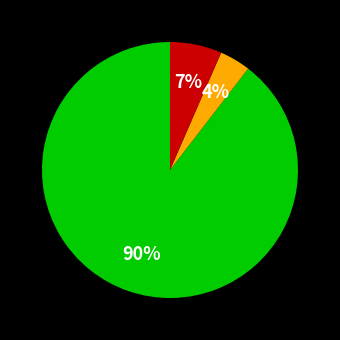

To the nearest percent, what is the average slice percentage?

33%